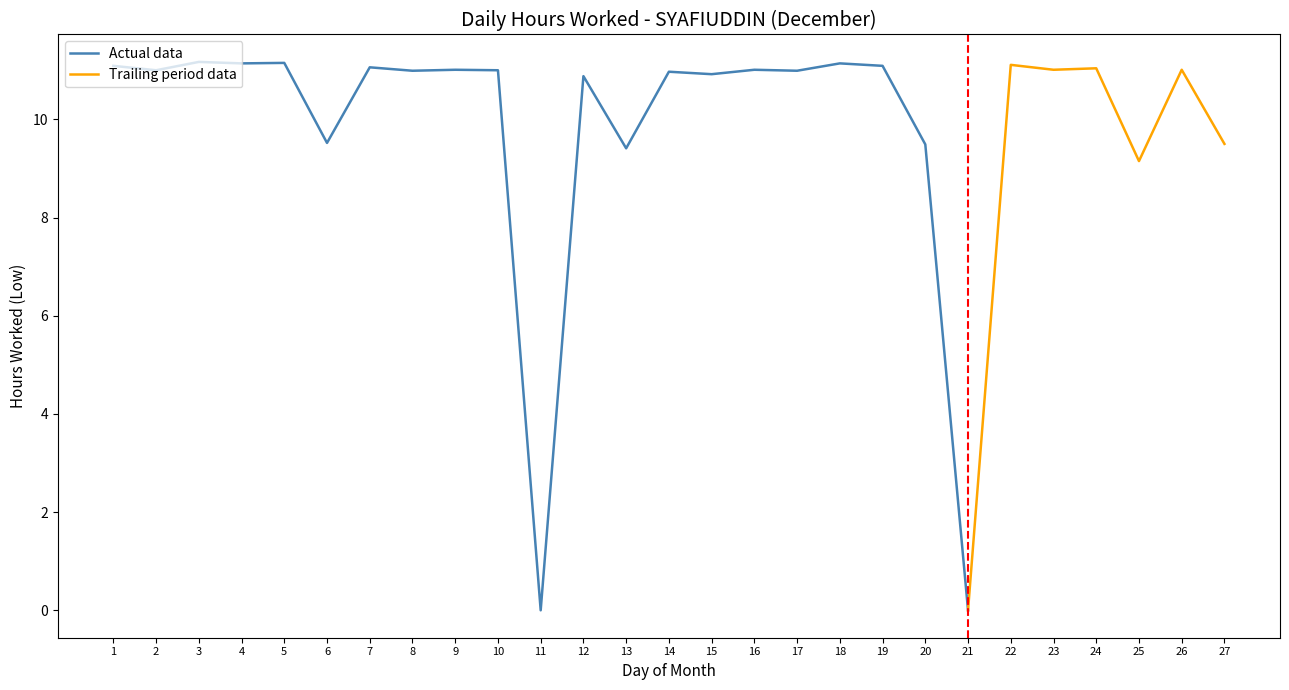

The value at 27 is 5.3. True or false?

False